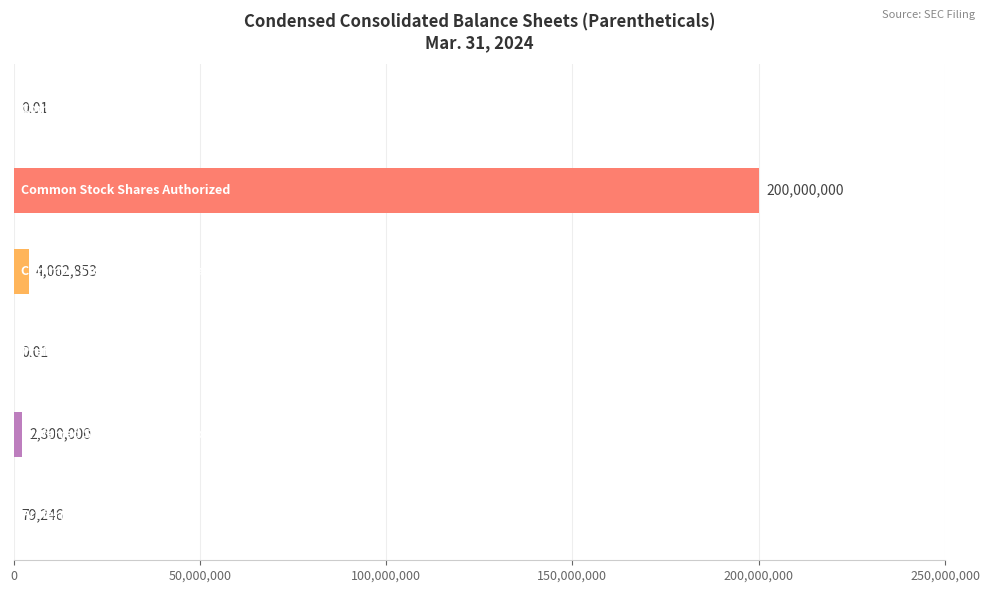

How many categories are shown in the chart?

6